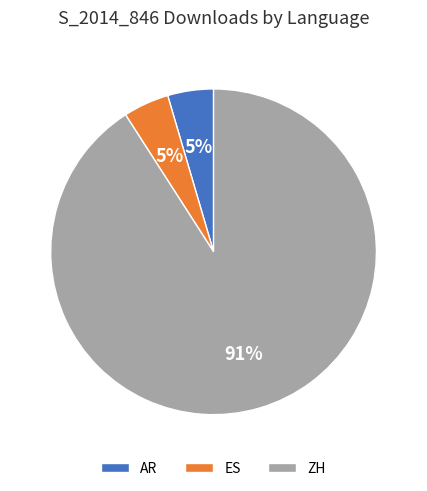

Is the sum of AR and ES greater than half?

No